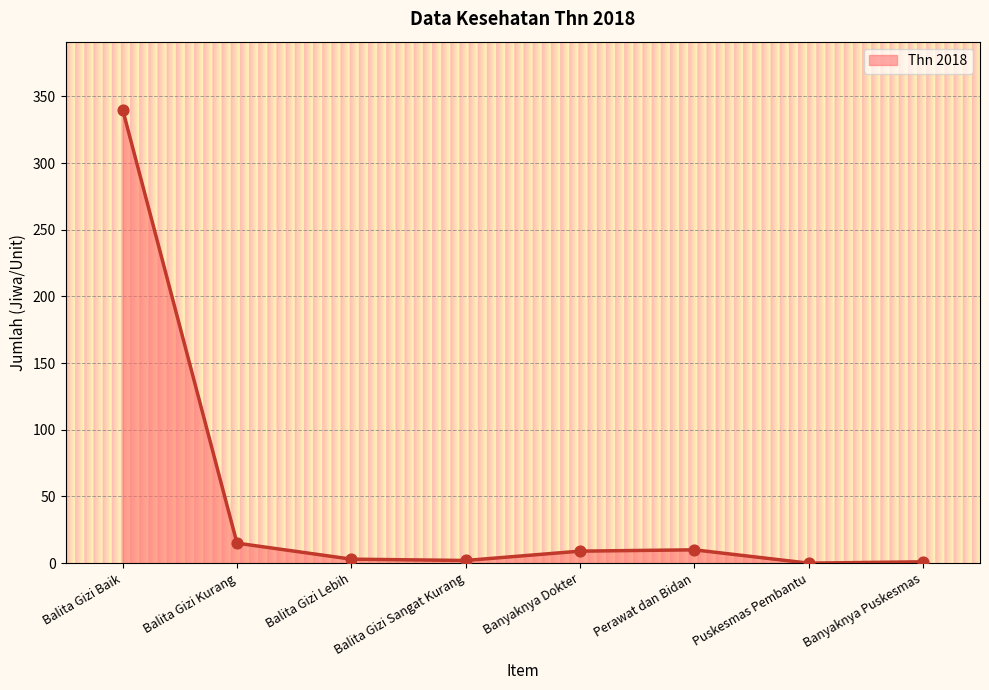

What is the change in value from Balita Gizi Baik to Perawat dan Bidan?

-330